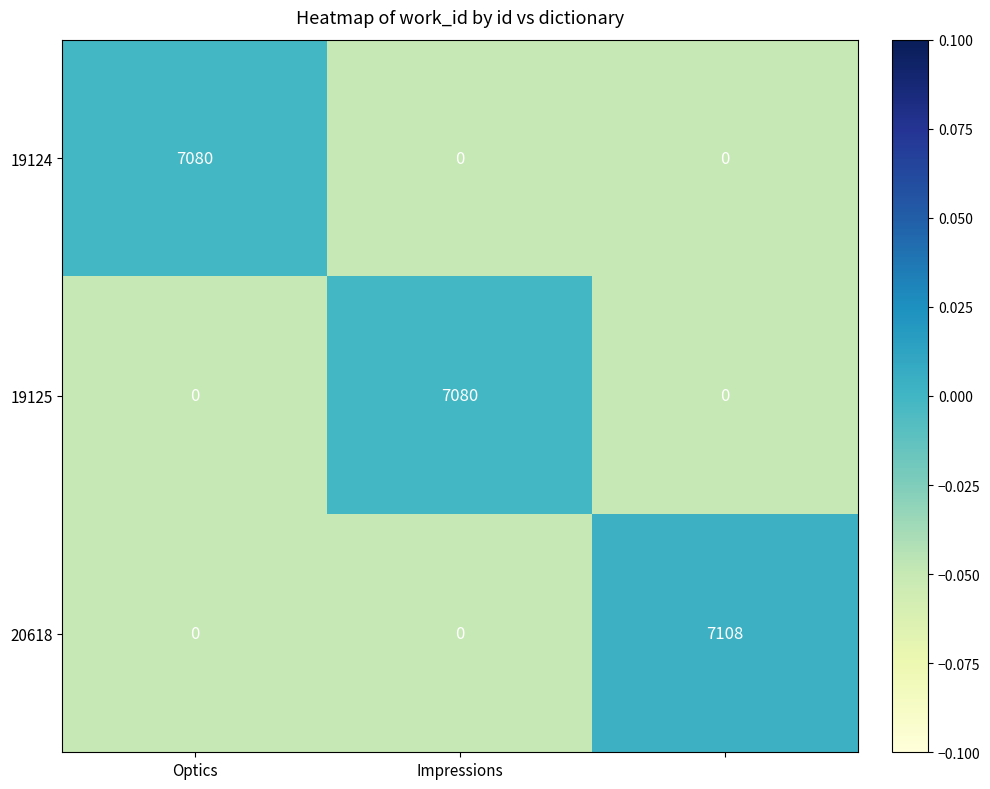

Which series has the largest range (max minus min)?

20618